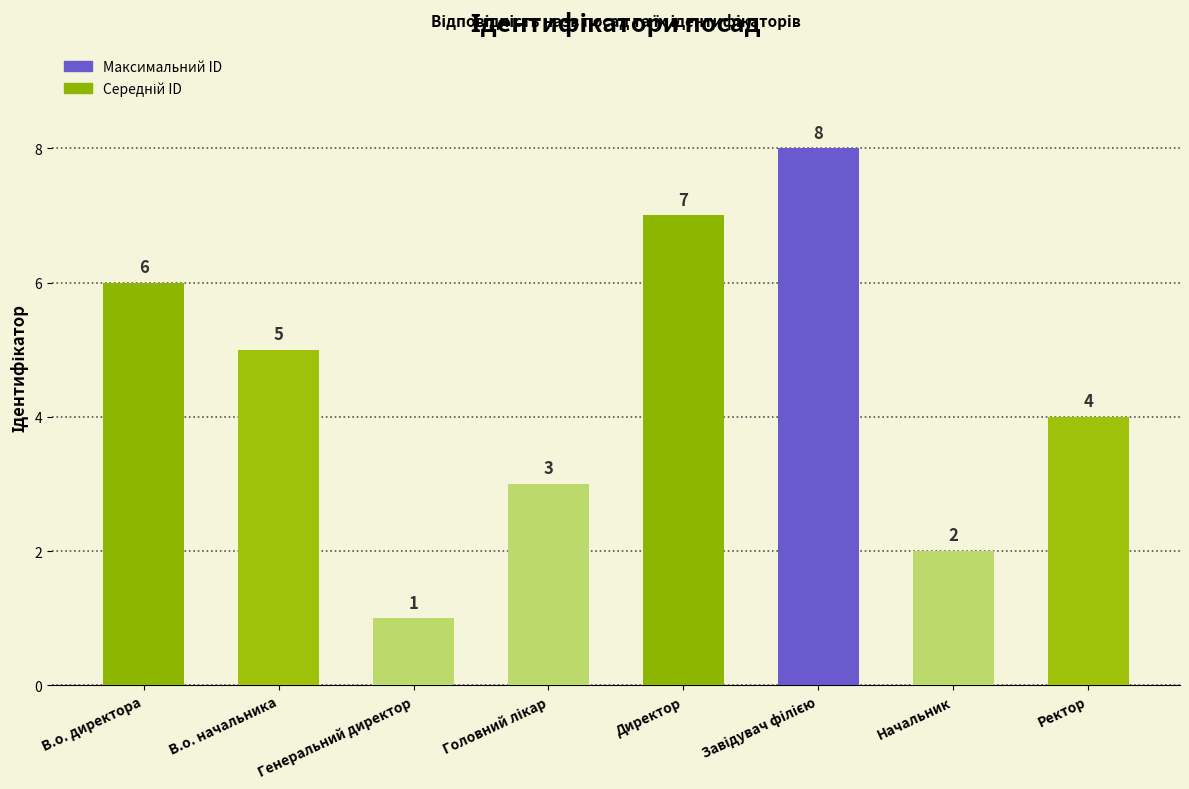

The chart shows a value of 0 at Генеральний директор. True or false?

False